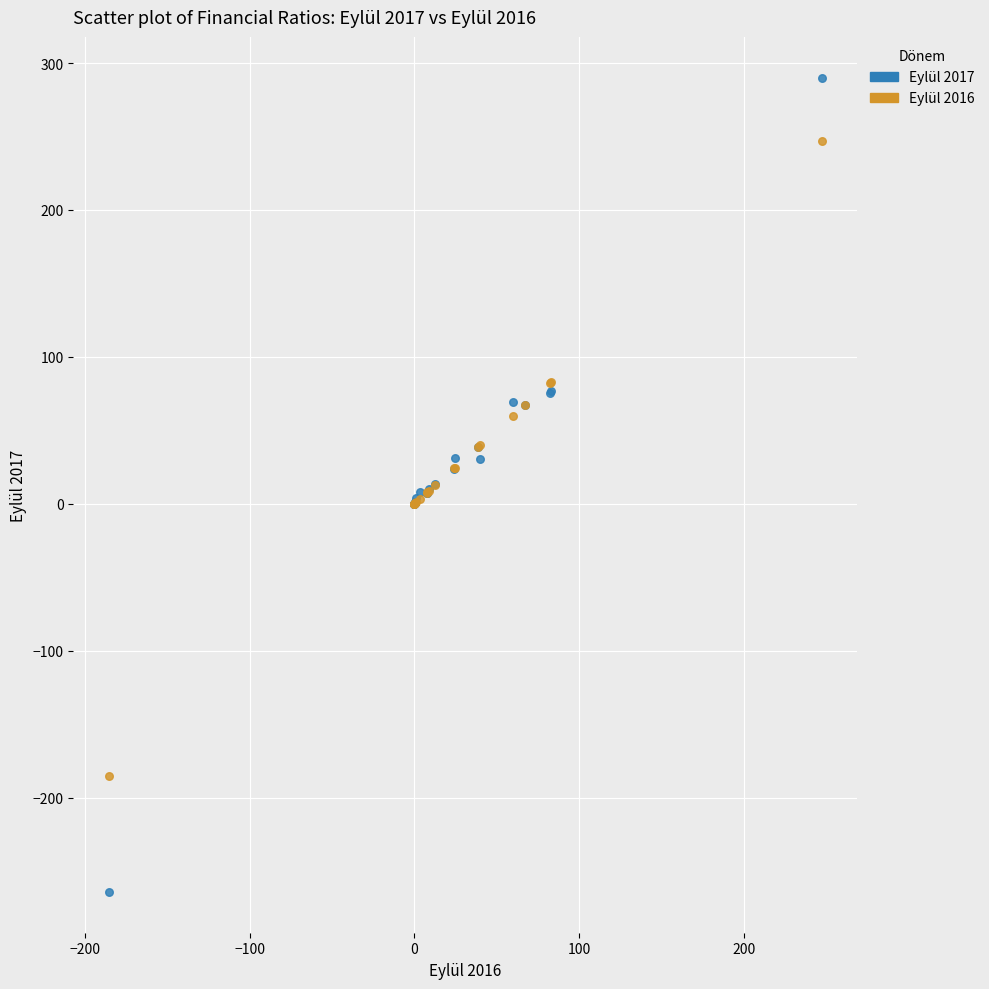

Which series reaches the minimum Y coordinate?

Eylül 2017